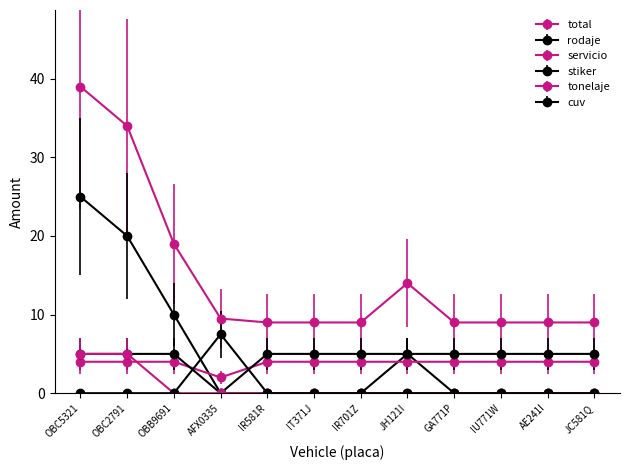

What is the difference between the servicio values at AFX0335 and JC581Q?

2.0